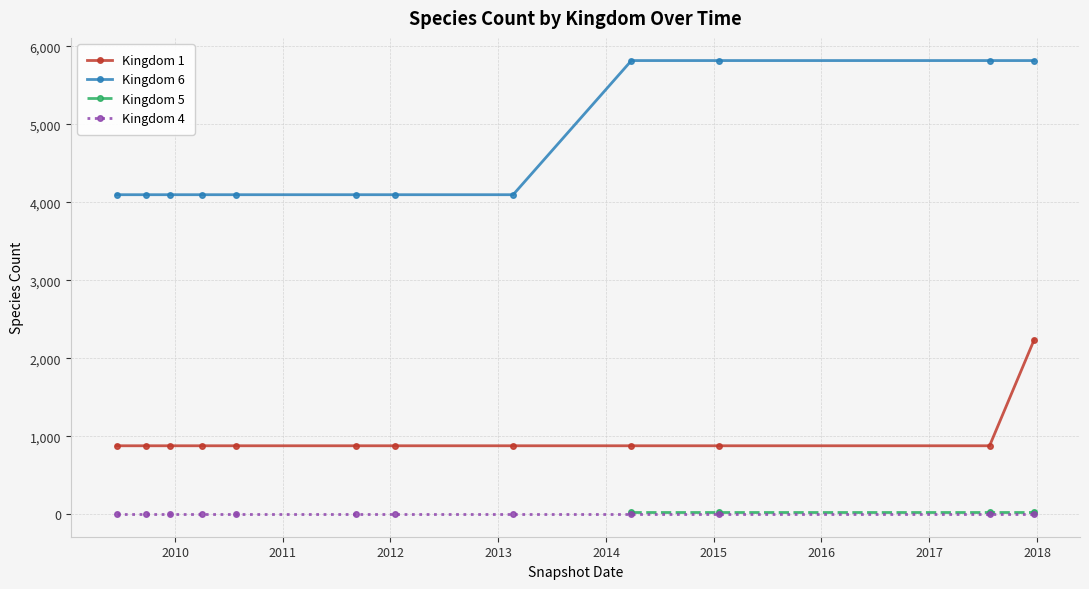

True or false: Kingdom 4 and Kingdom 1 cross at least once.

False